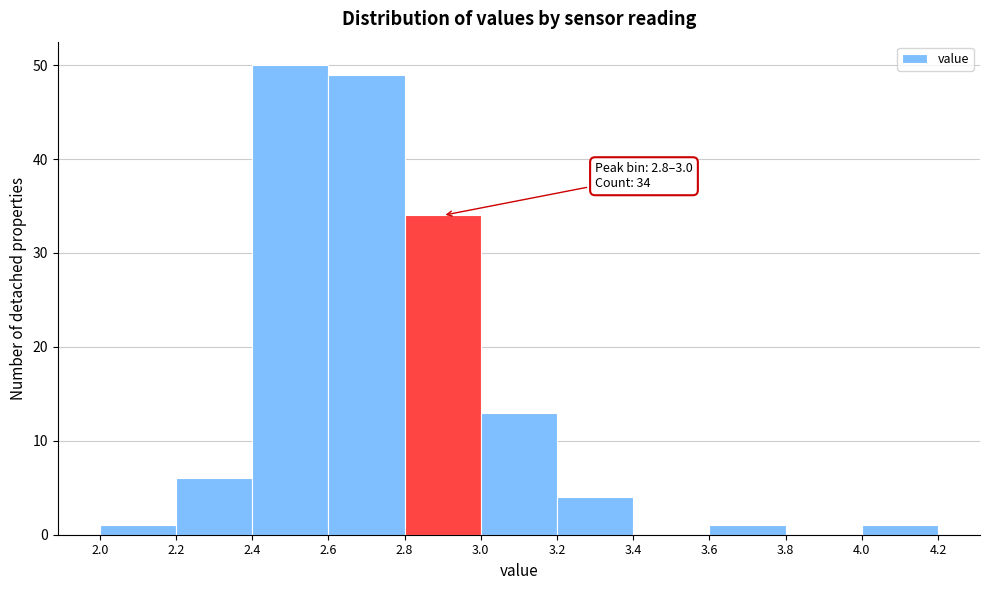

Over which range of the x-axis is the bar tallest?

2.4 to 2.6